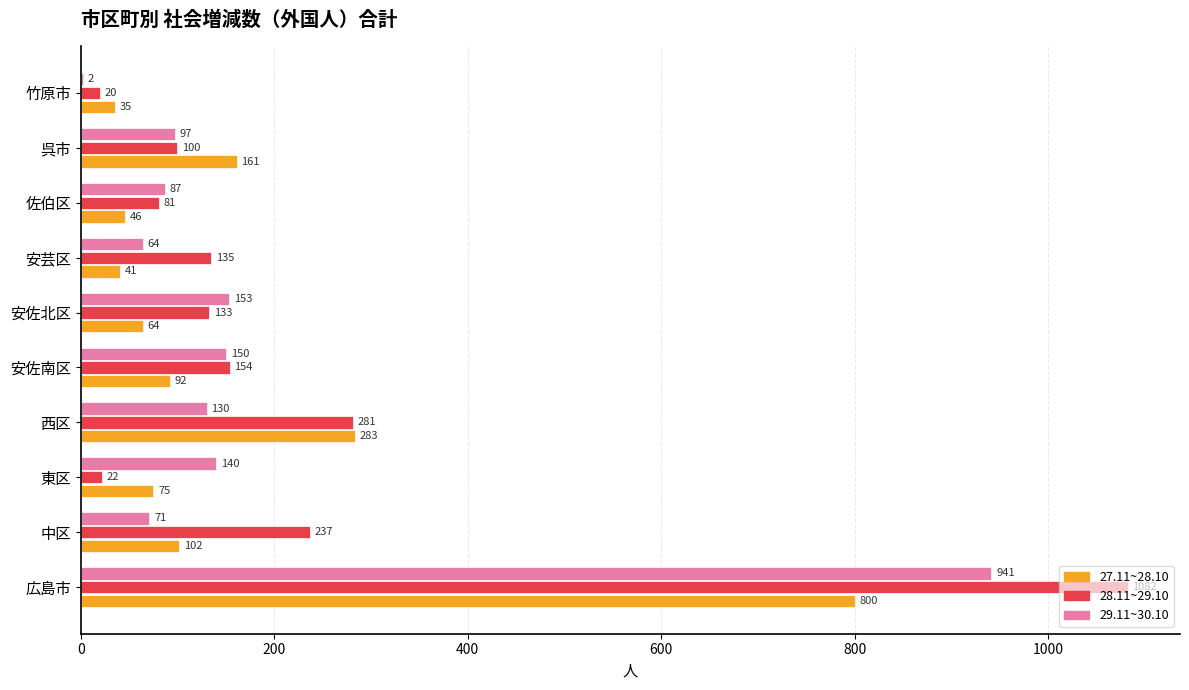

The value of 27.11~28.10 at 西区 is 283. True or false?

True